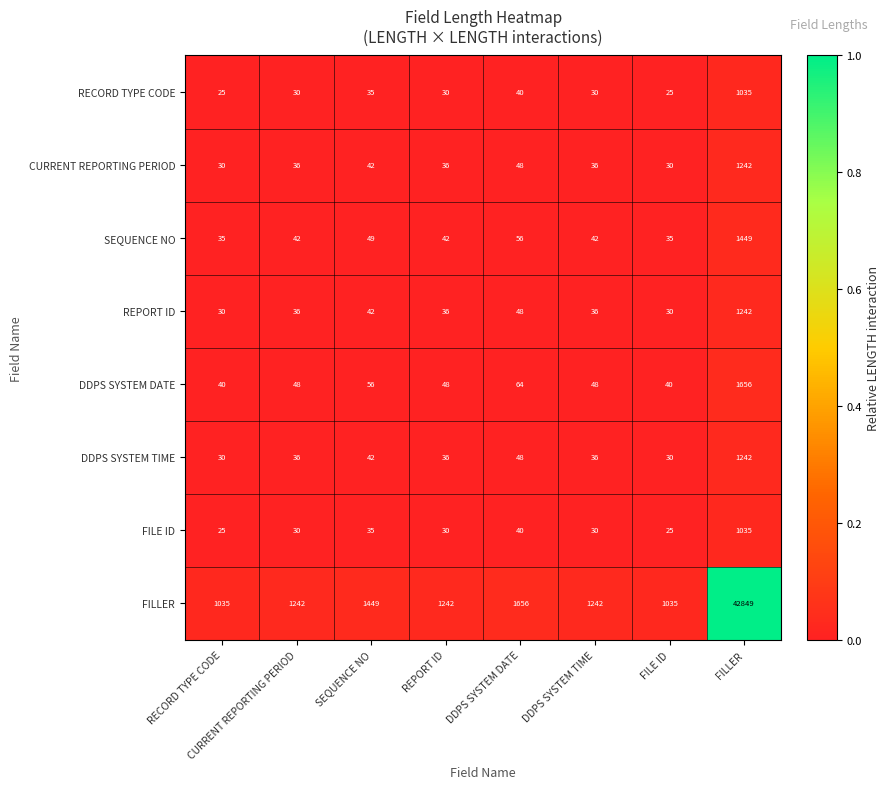

What is the sum of all RECORD TYPE CODE values?

1250